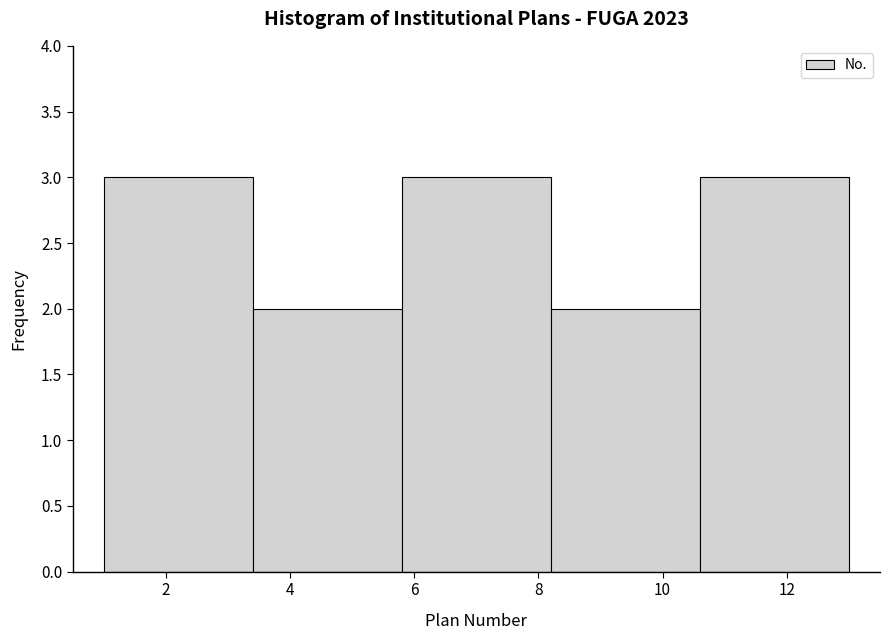

What is the height of the bar covering 3.4 to 5.8 on the x-axis? The values are not printed on the chart, so give them approximately, as read against the axis.

2